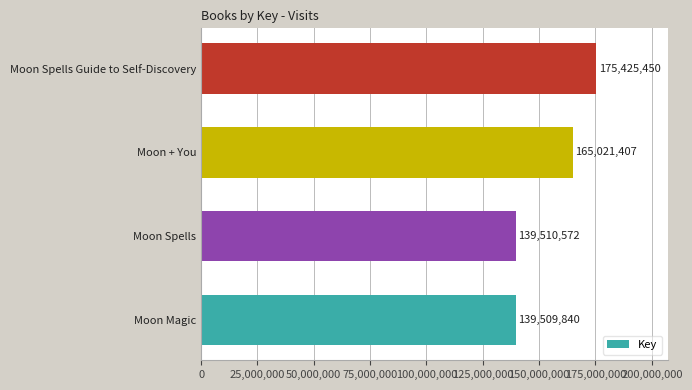

At which label is the value closest to 157467645?

Moon + You